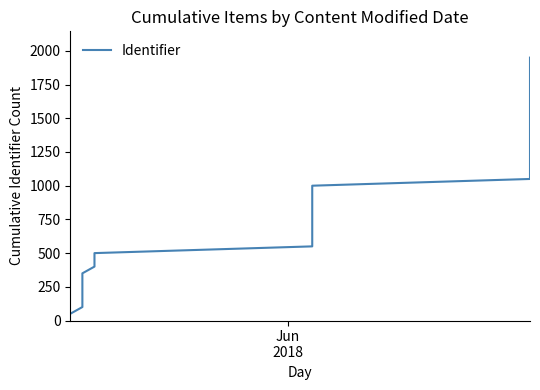

What is the difference between the second highest and minimum values?

1850